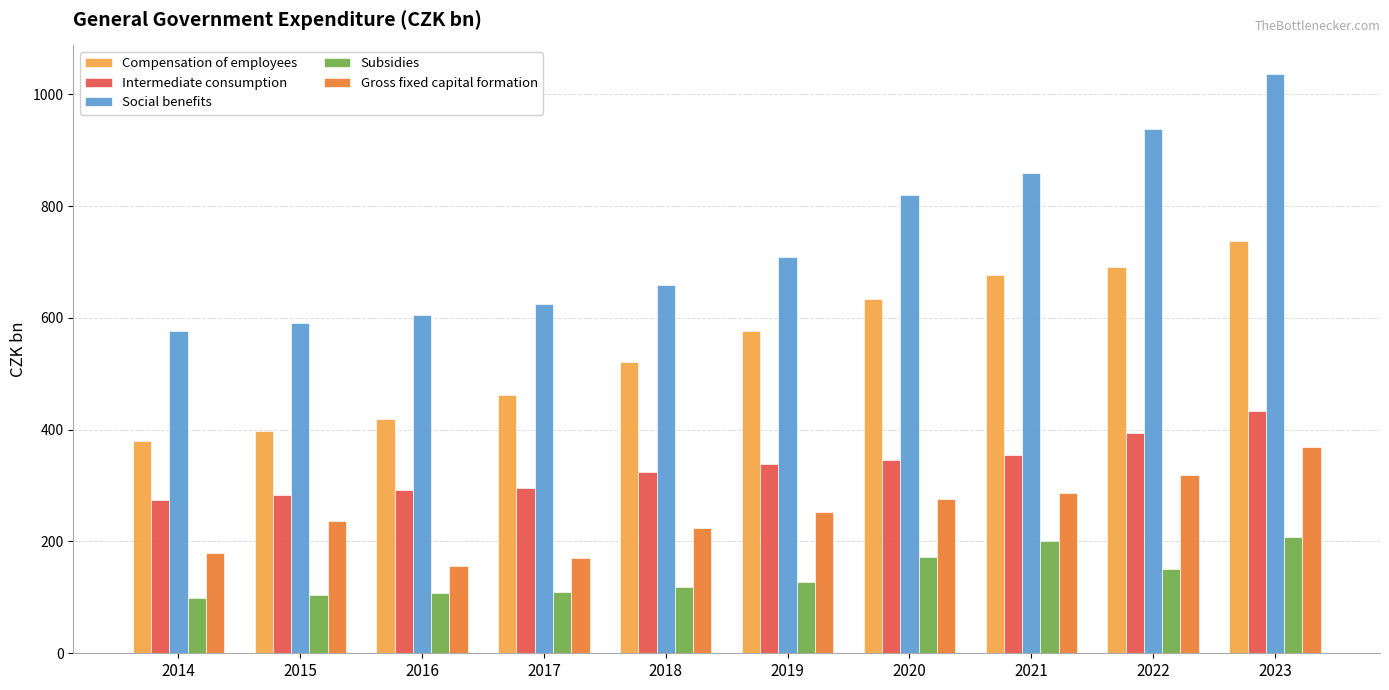

At which category is the sum across all series the highest?

2023